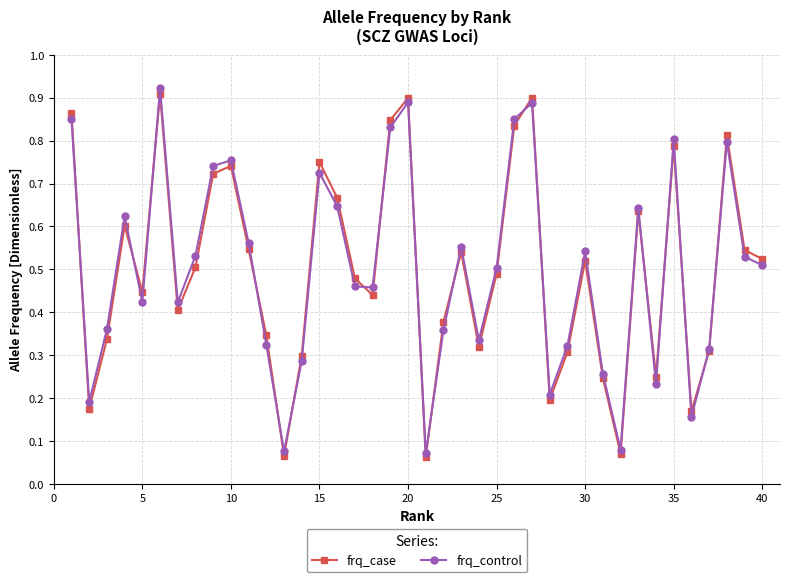

How many interior local peaks does the frq_control series have?

11